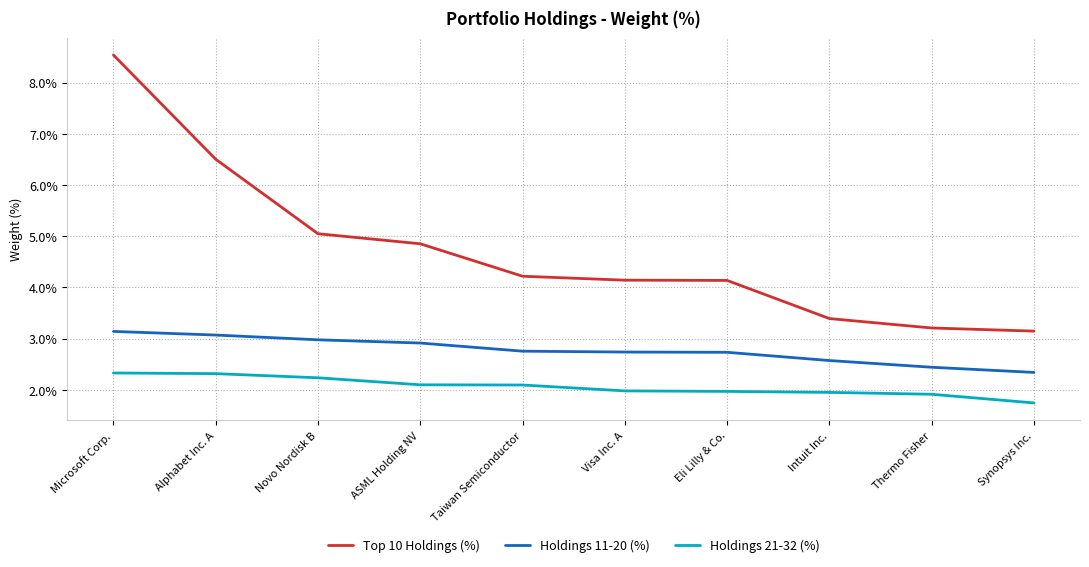

Which series has the largest total across all categories?

Top 10 Holdings (%)